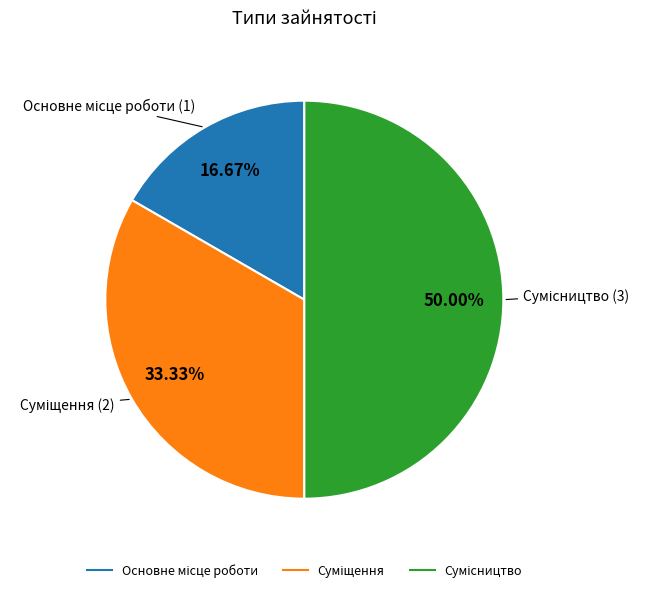

Count the number of slices in the pie.

3